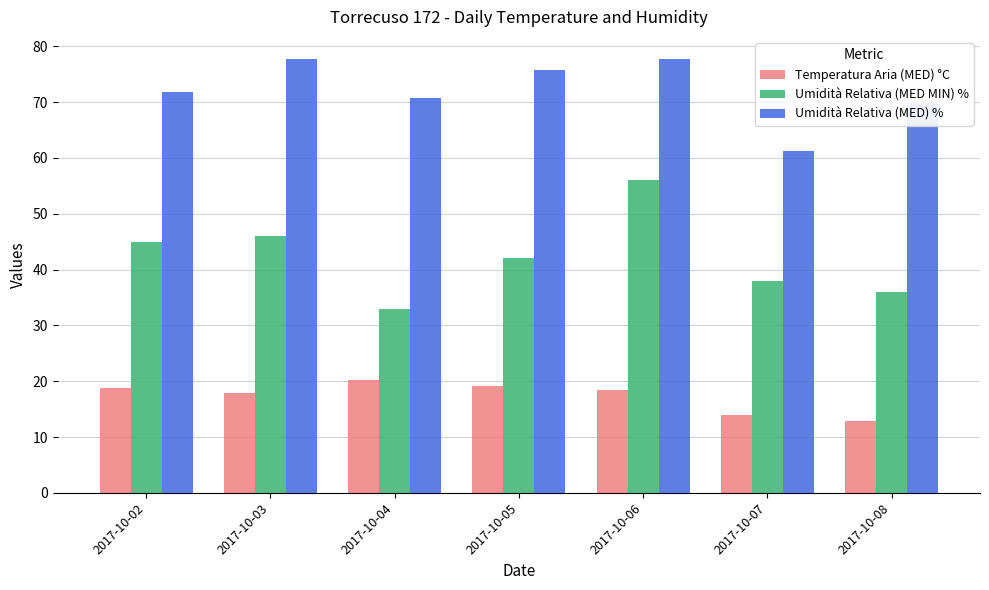

How many data points does each series have?

7